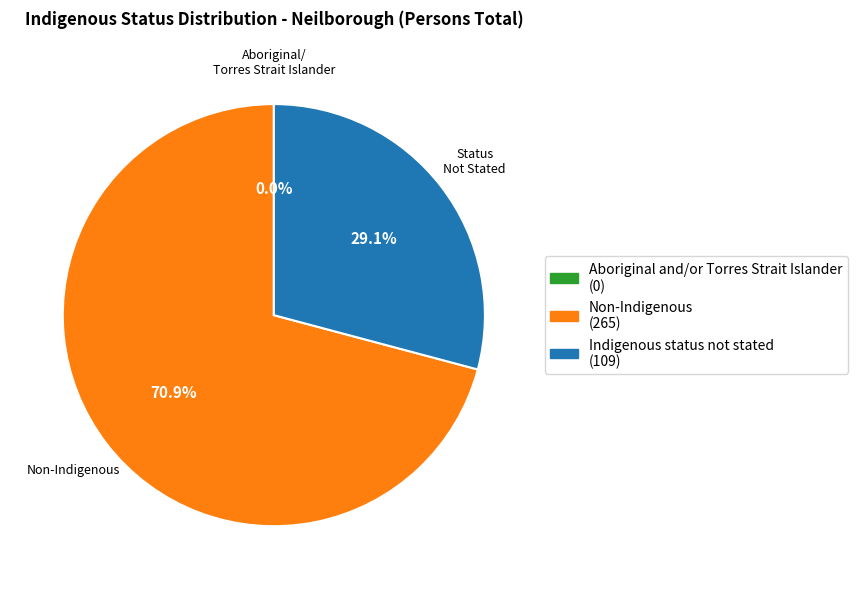

What percentage is the Non-Indigenous slice, to the nearest percent?

71%